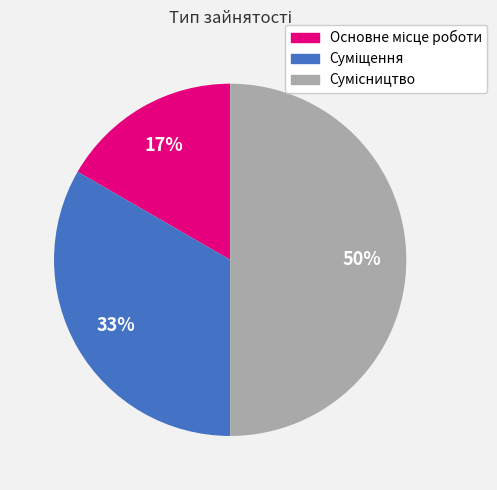

To the nearest percent, what is the difference between the largest and smallest slice percentages?

33%